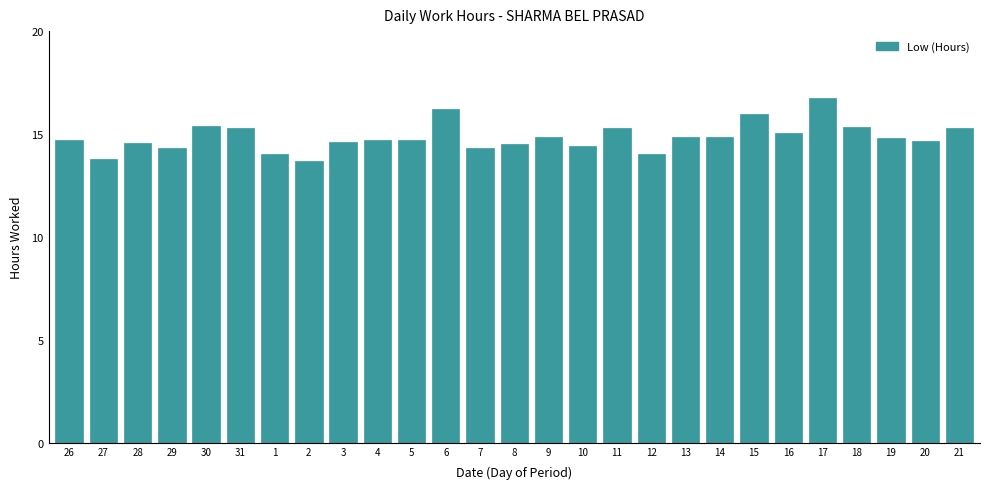

The value at 3 is 14.6. True or false?

True